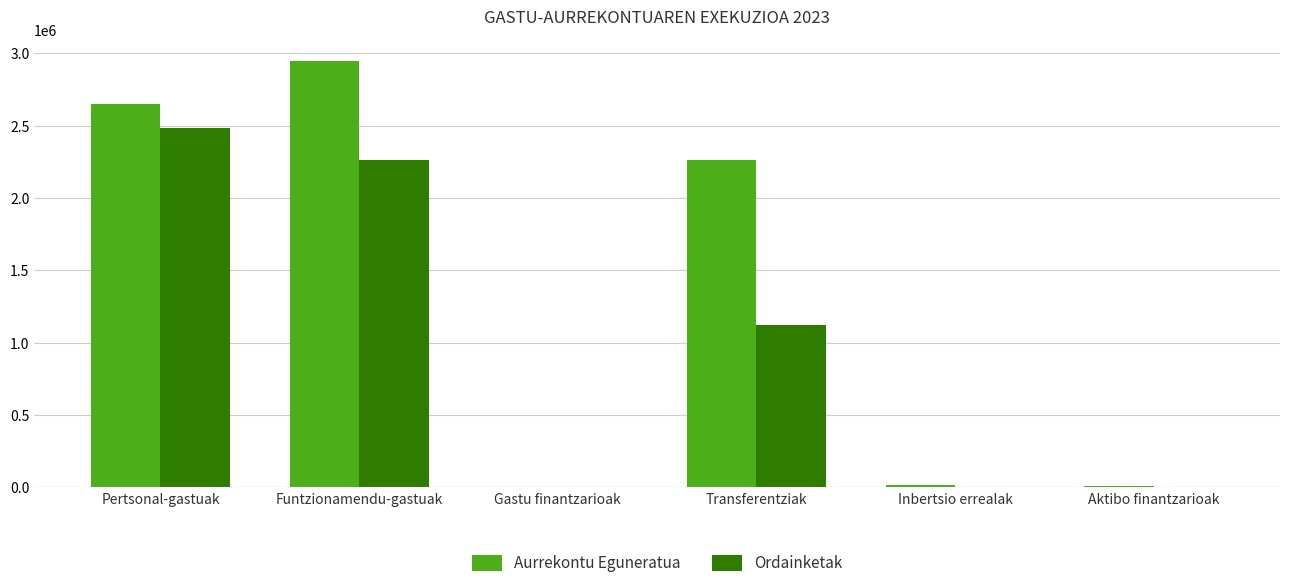

The value of Ordainketak at Transferentziak is 317355.5. True or false?

False